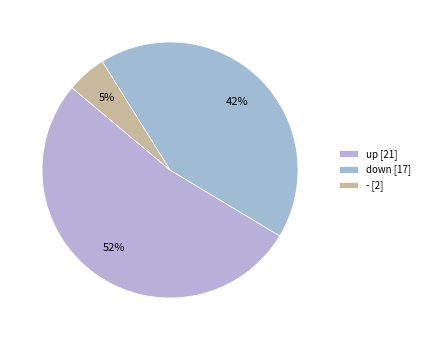

Count the number of slices in the pie.

3